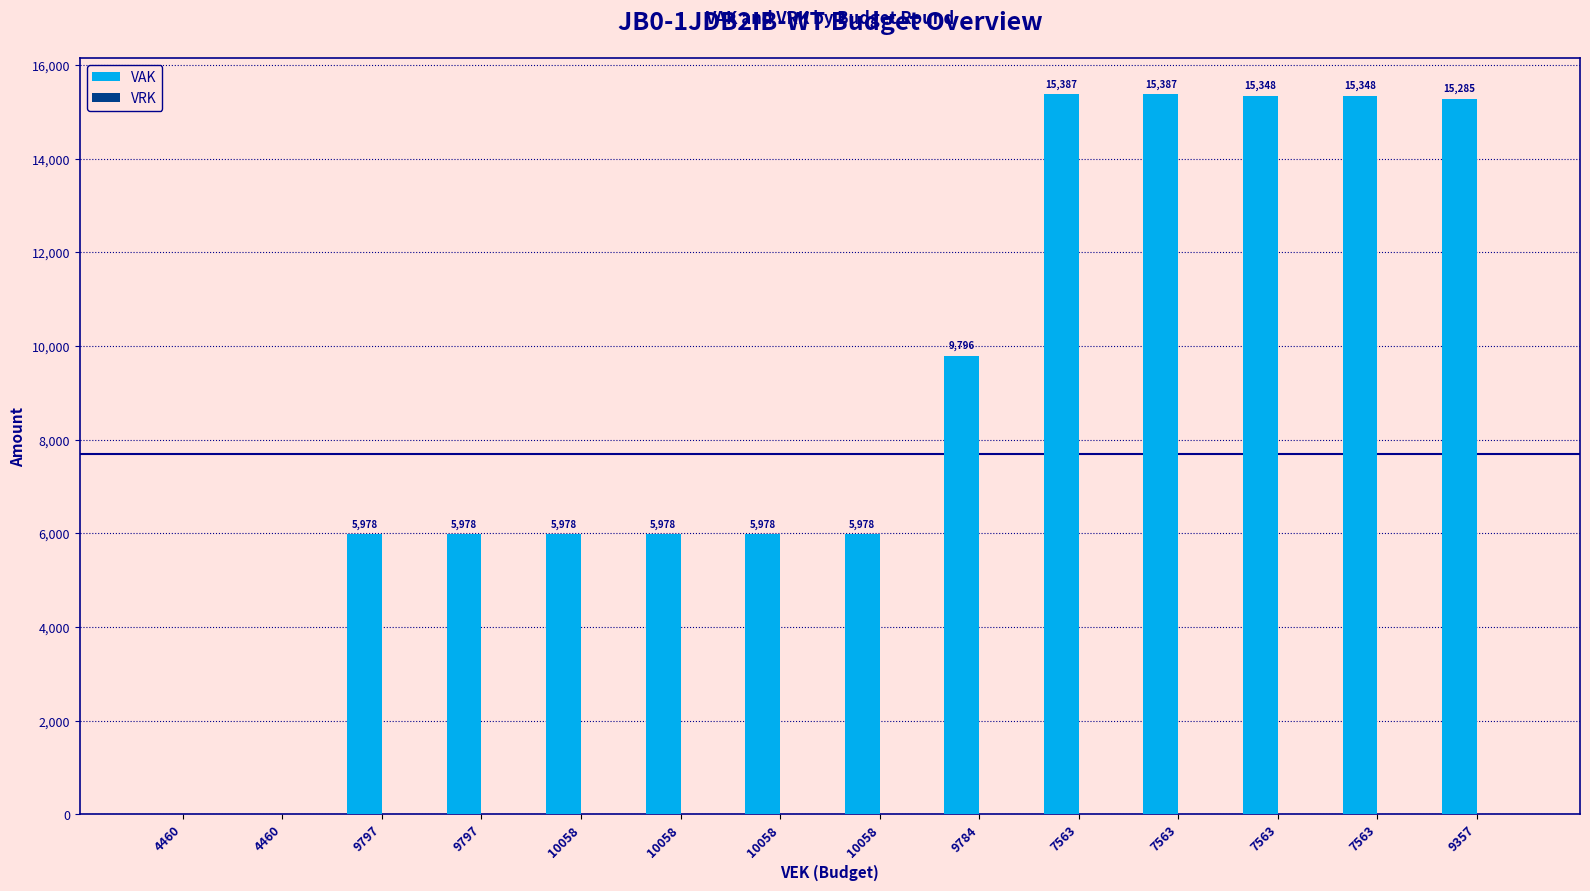

How many distinct data groups are displayed?

1